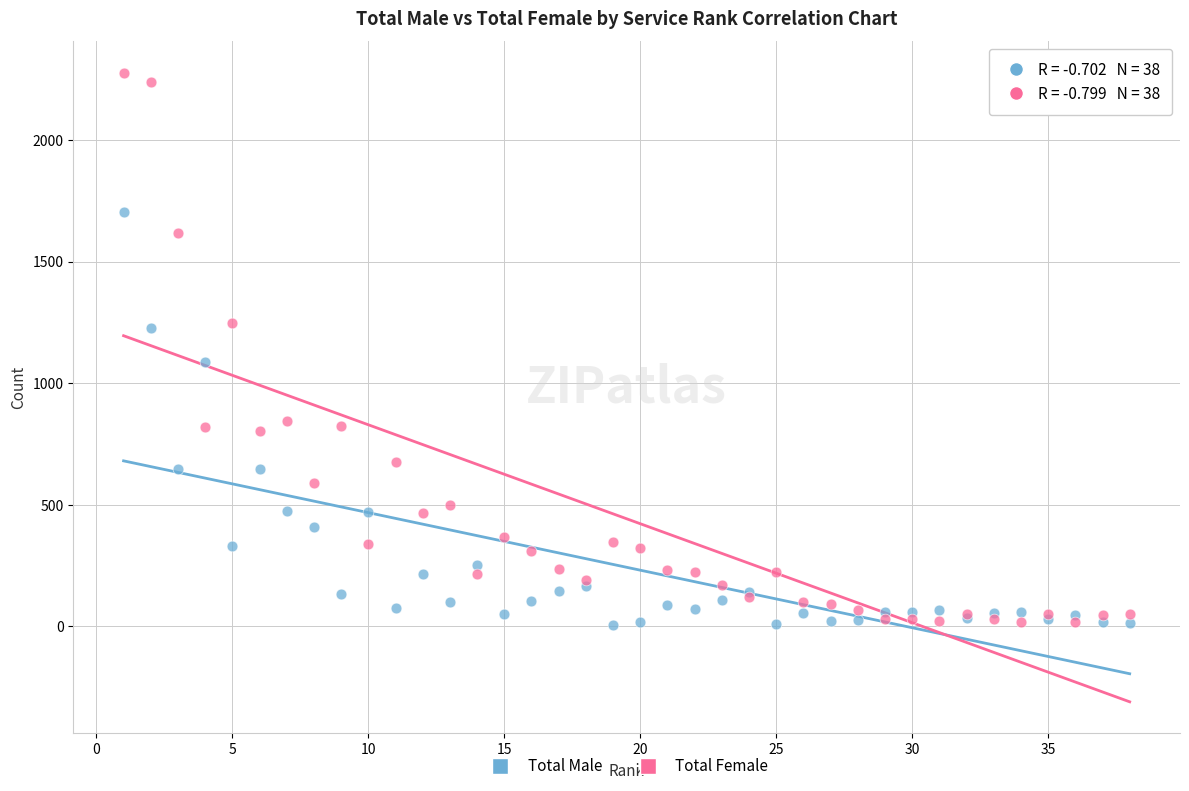

What are all the series names shown in the legend?

Total Male, Total Female